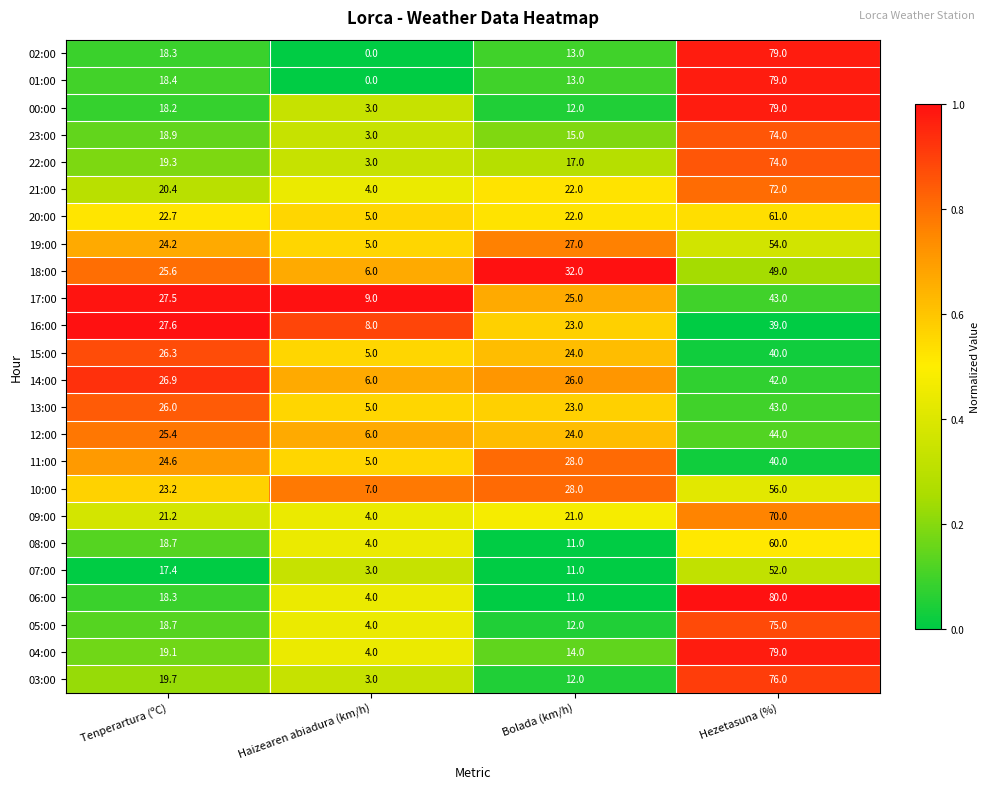

Where does the 07:00 series first go above 17?

Tenperartura (ºC)